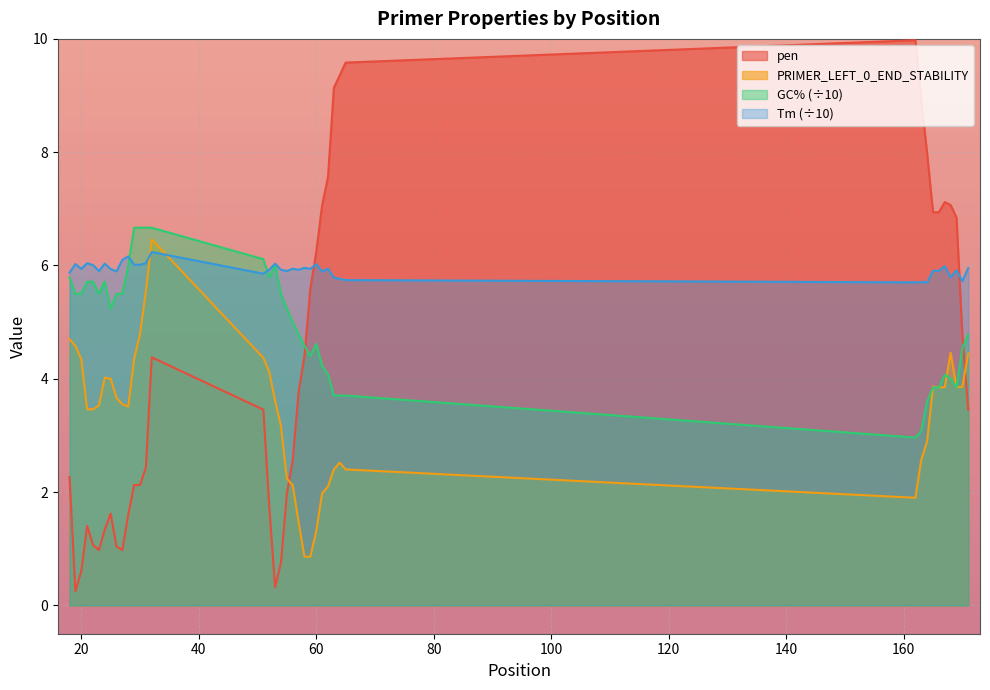

What is the average value of the PRIMER_LEFT_0_TM series?

5.9